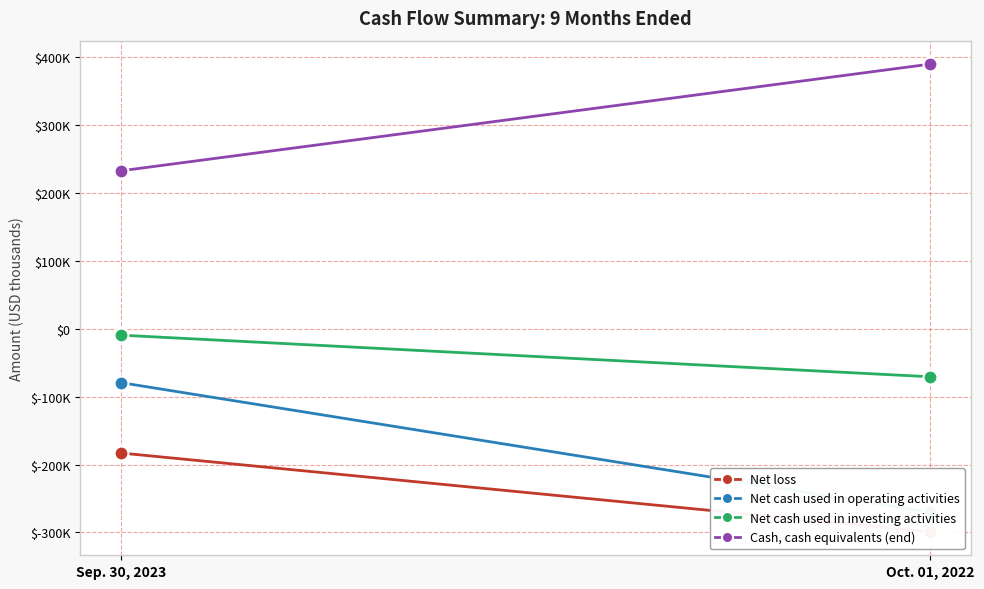

What is the total value across all series at Sep. 30, 2023?

-38822